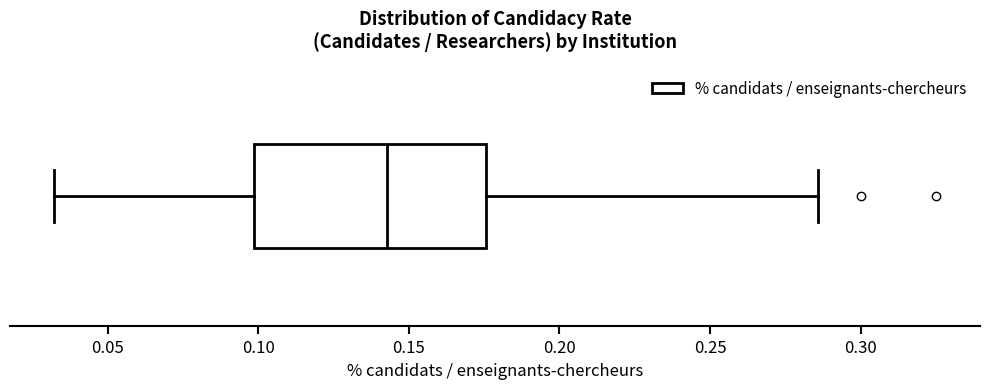

Read this box plot against the x-axis: the position of the median line, the range covered by the box, and the ends of both whiskers. The values are not printed on the chart, so give them approximately, as read against the axis.

median 0.145, box 0.100 to 0.175, whiskers 0.030 to 0.285